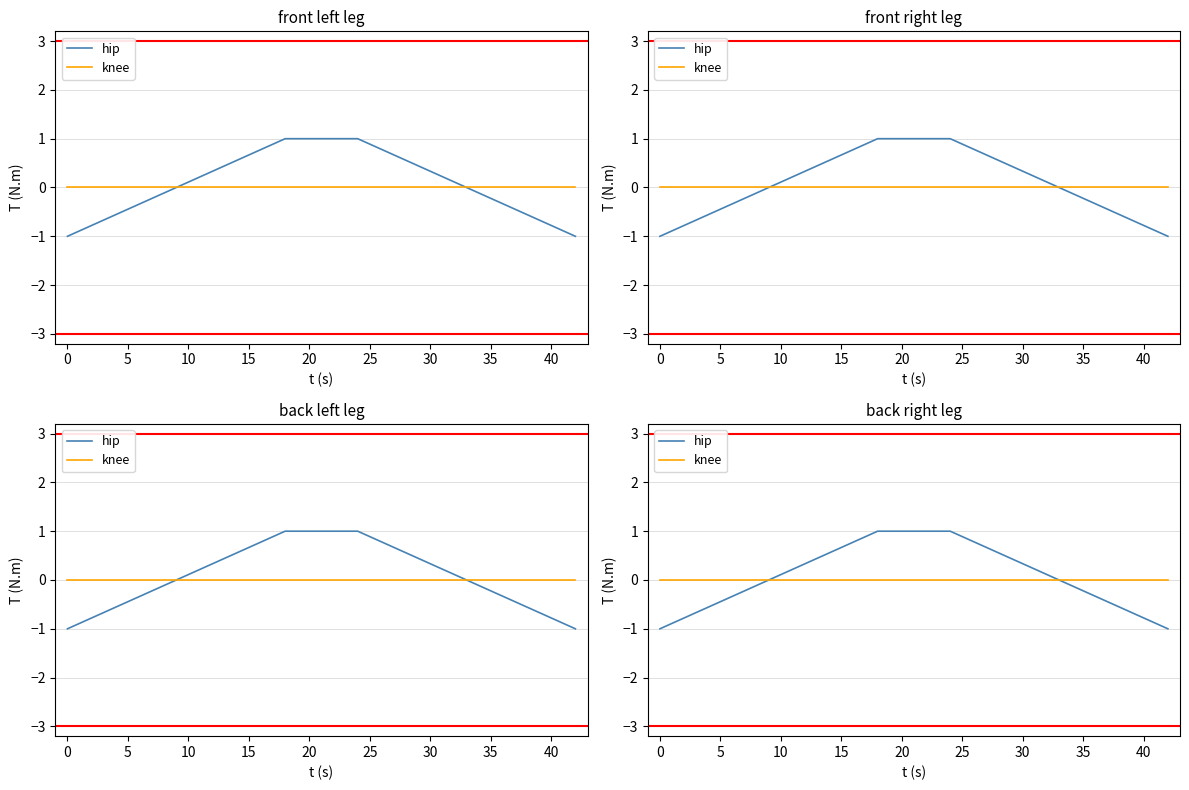

True or false: hip has more than 2 points higher than both neighbors.

False